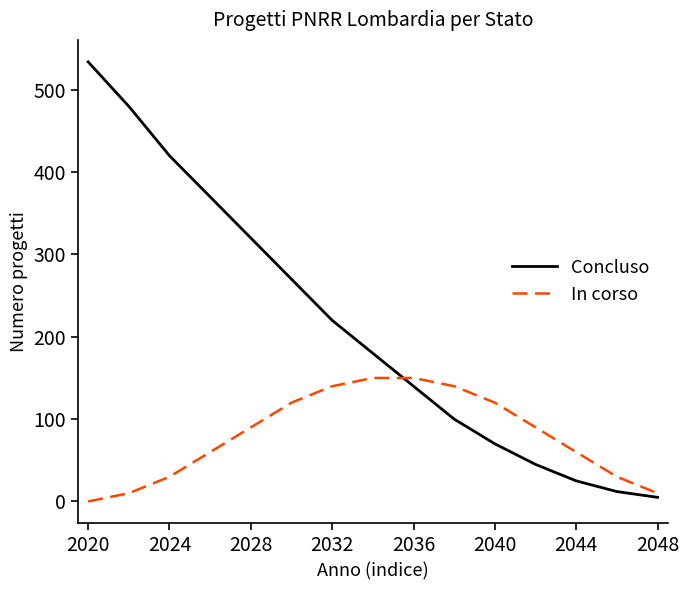

Rank the series by their maximum value, from highest to lowest.

Concluso, In corso